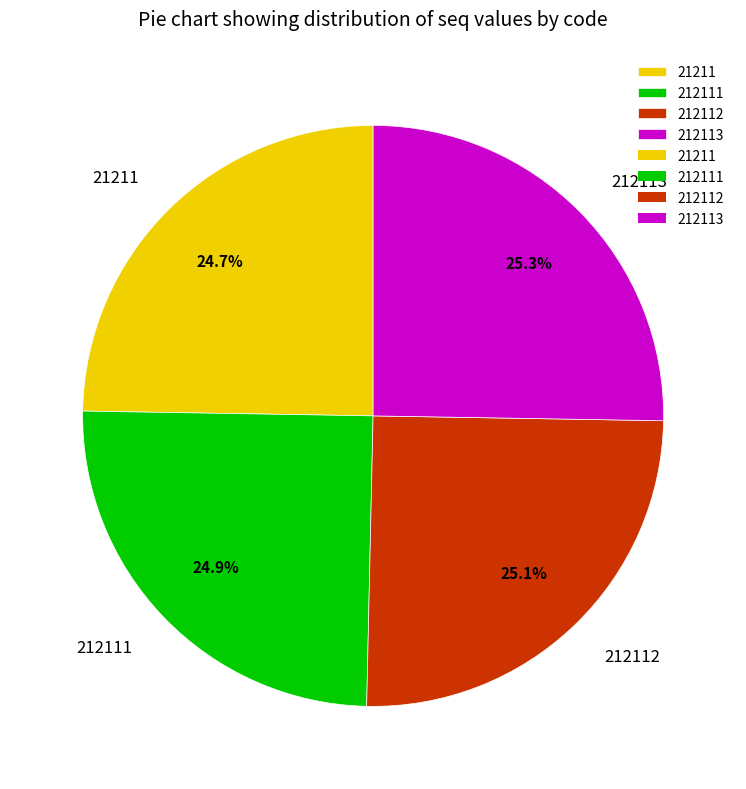

Does 212111 account for over 50% of the chart?

No